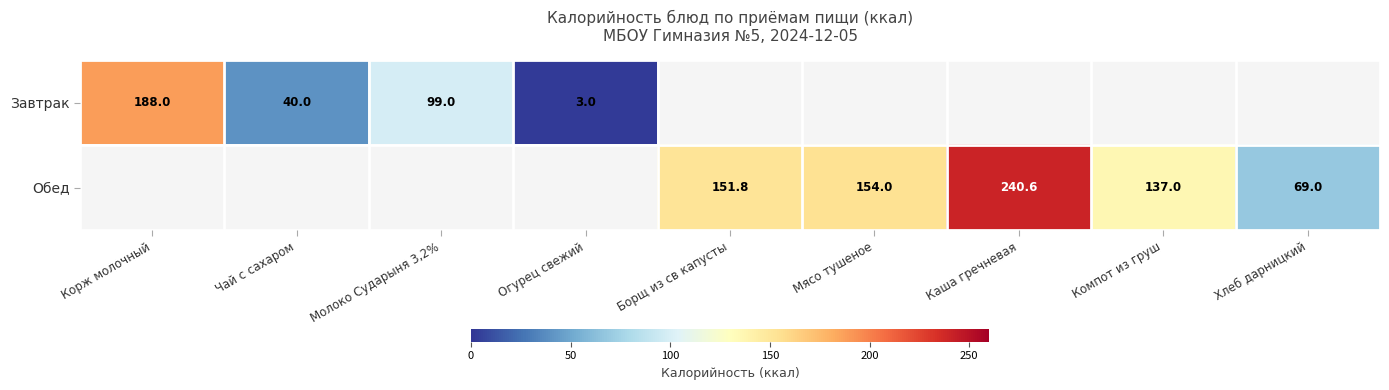

Is it true that Завтрак equals 40.0 at Чай с сахаром?

True